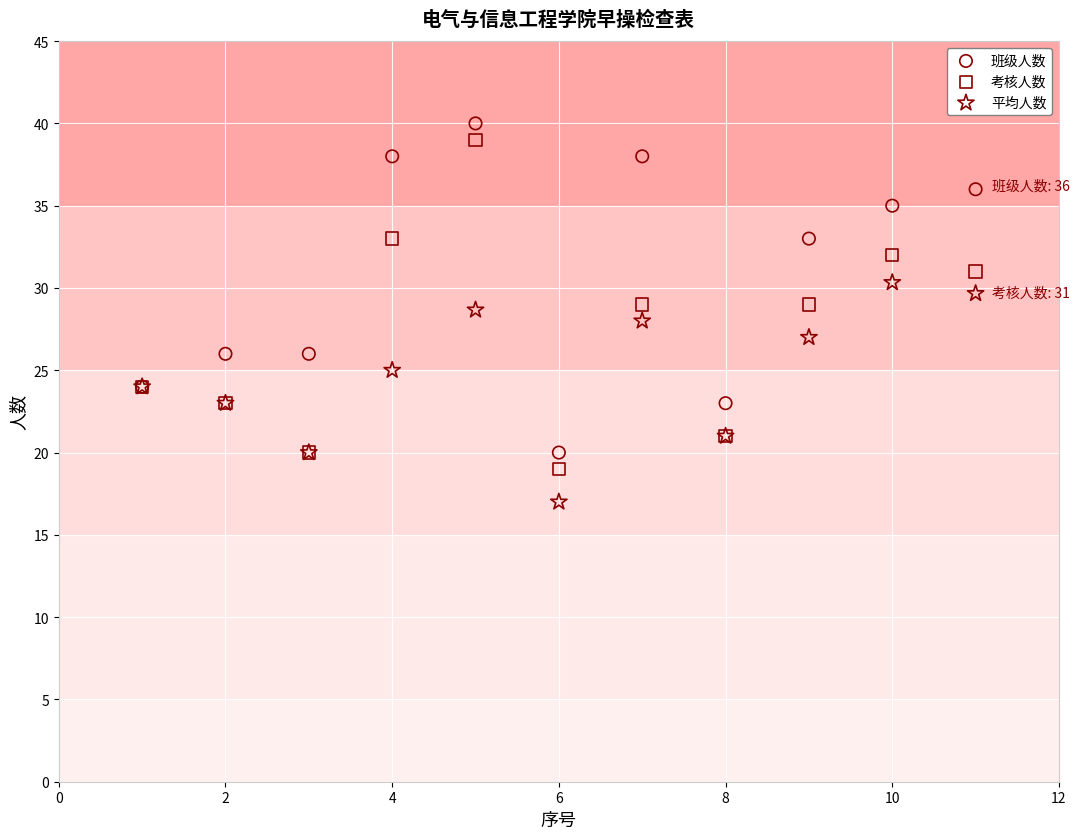

Which series reaches the minimum Y coordinate?

平均人数